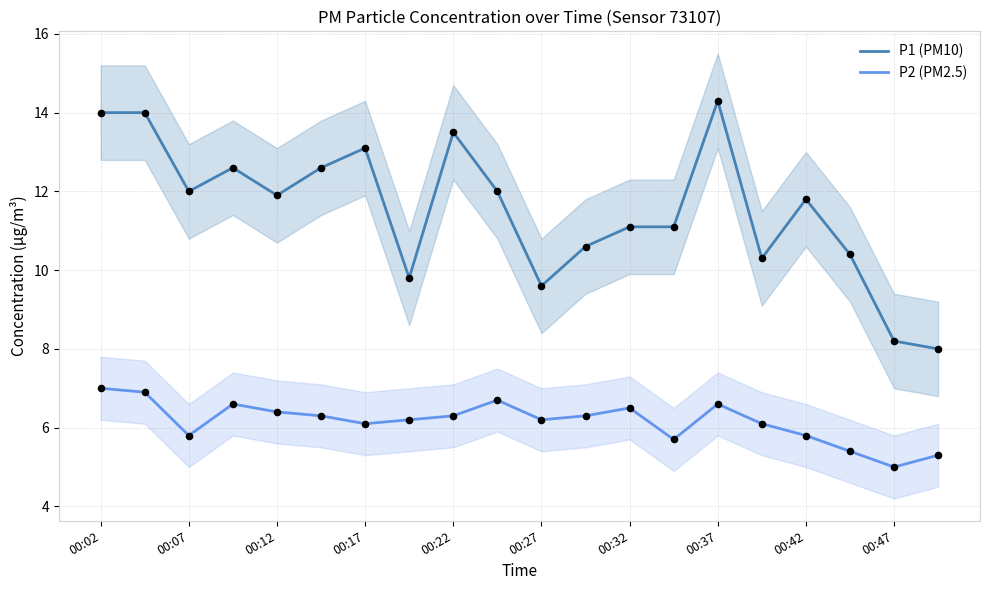

At how many categories does at least one series exceed 10?

16